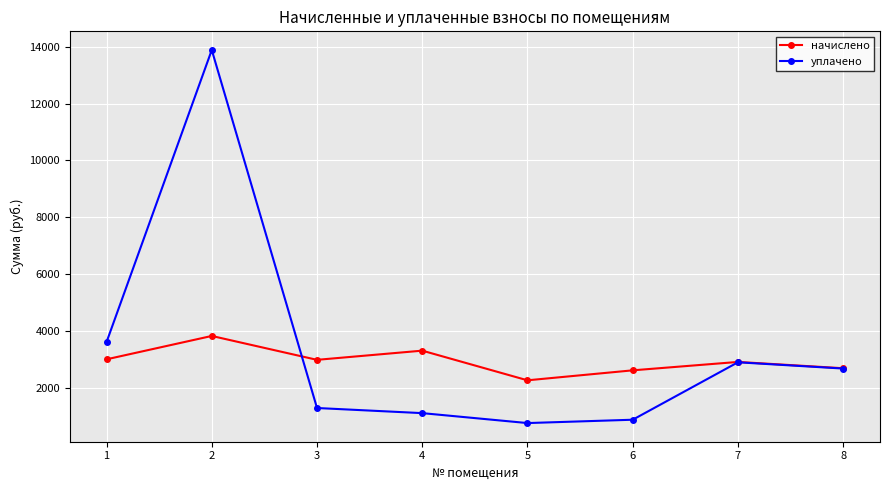

What is the average value of the уплачено series?

3386.6